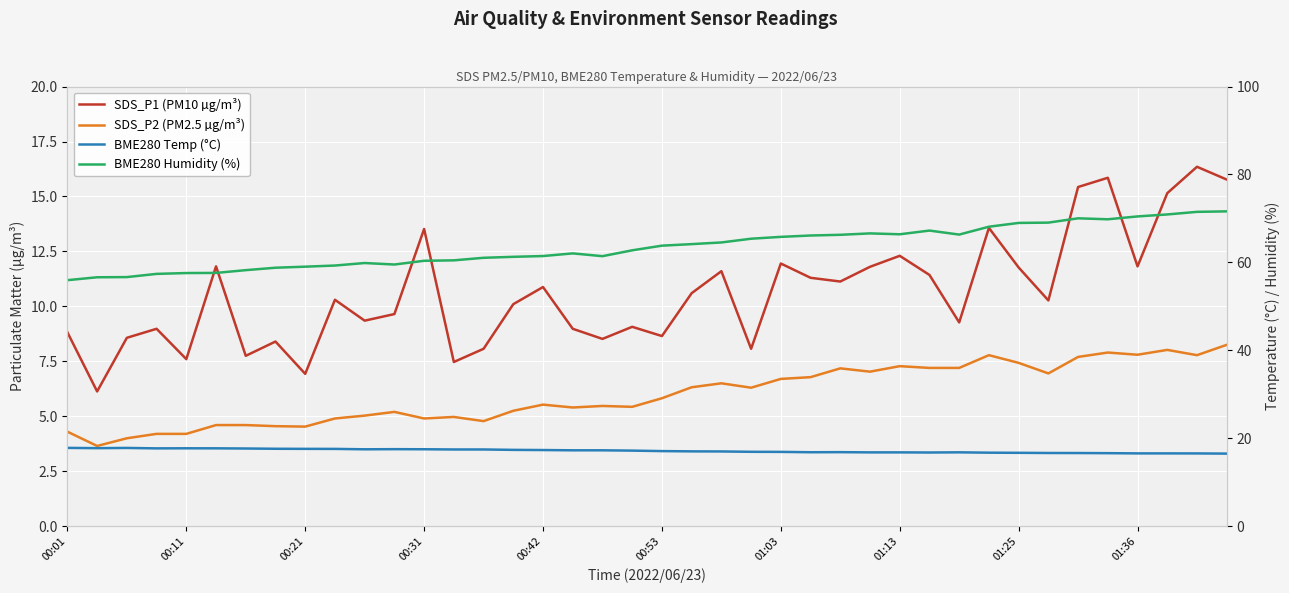

Between 16 and 37, which is larger?

37